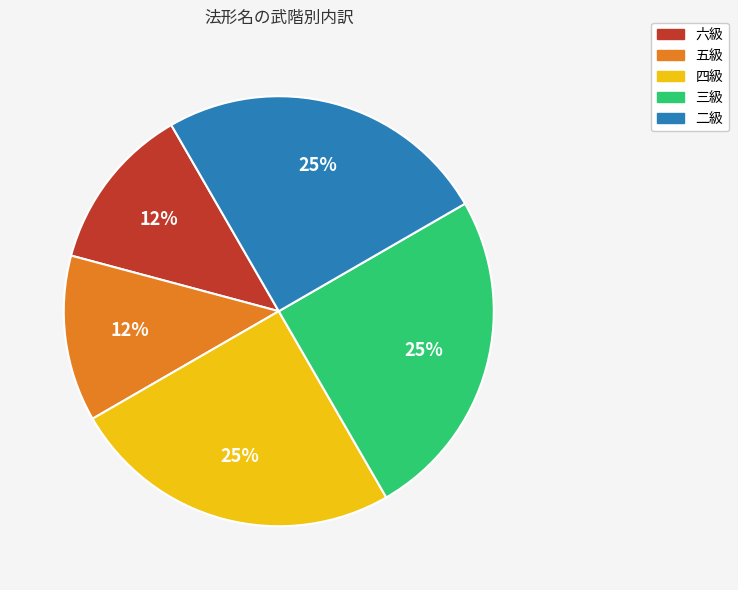

To the nearest percent, what percentage of the pie is 三級?

25%